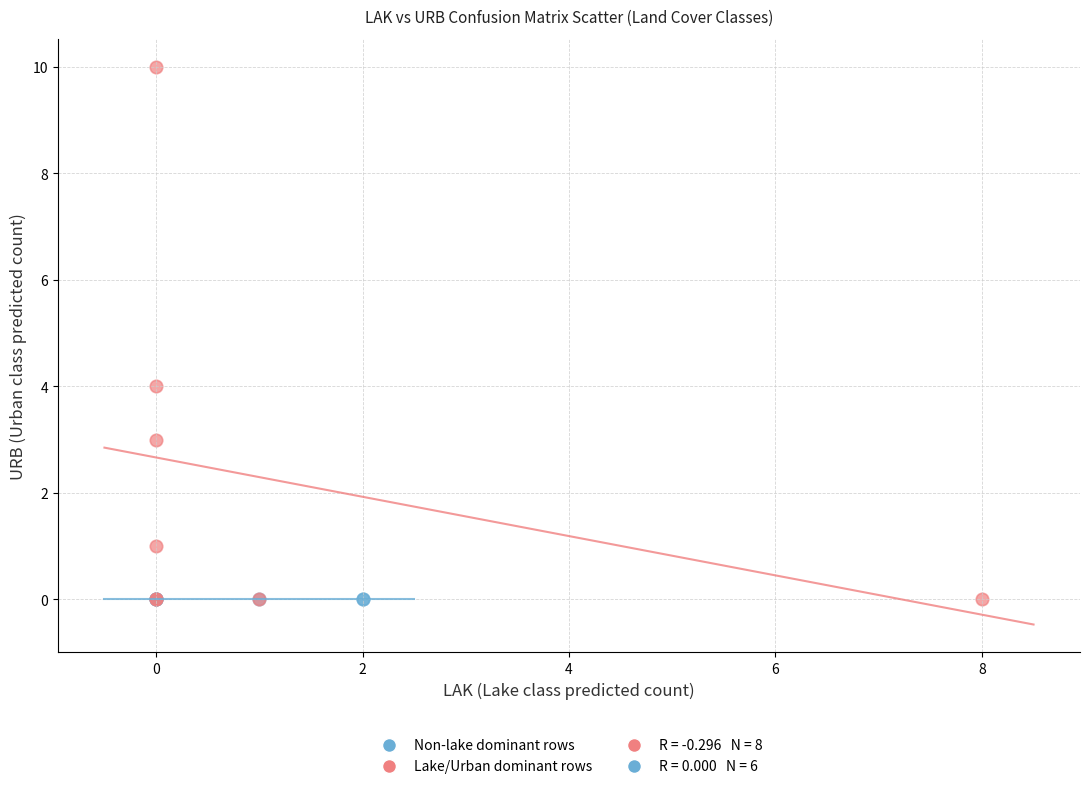

Which series contains the highest Y value?

Lake/Urban dominant rows